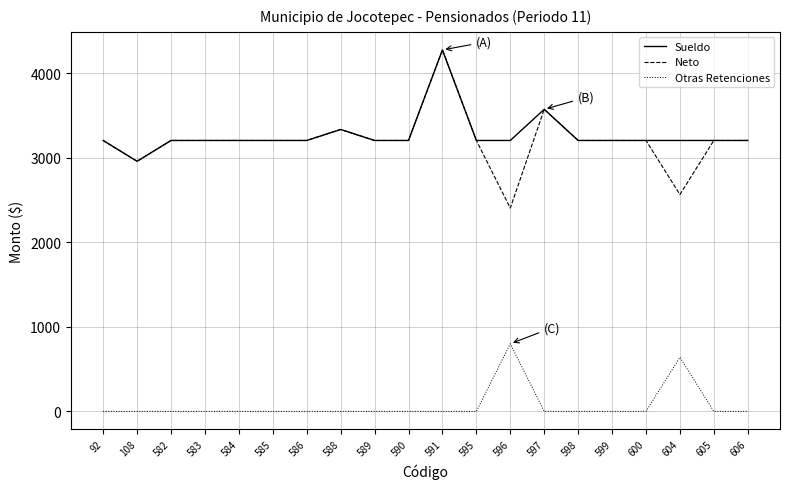

The Otras Retenciones series shows 0.0 at 108. True or false?

True